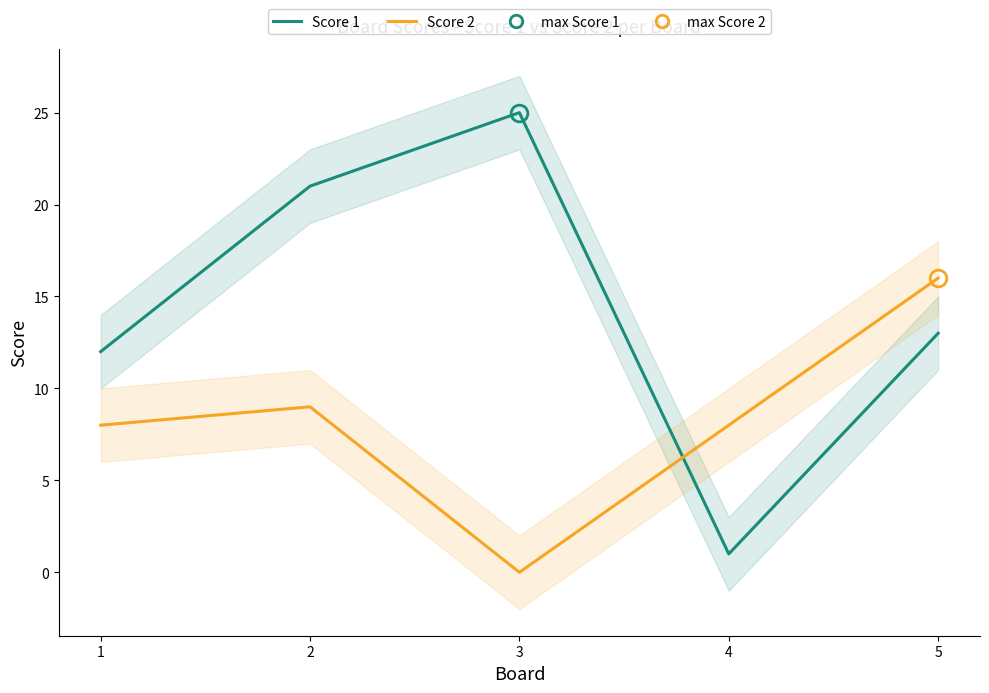

How many interior local valleys does the Score 2 series have?

1